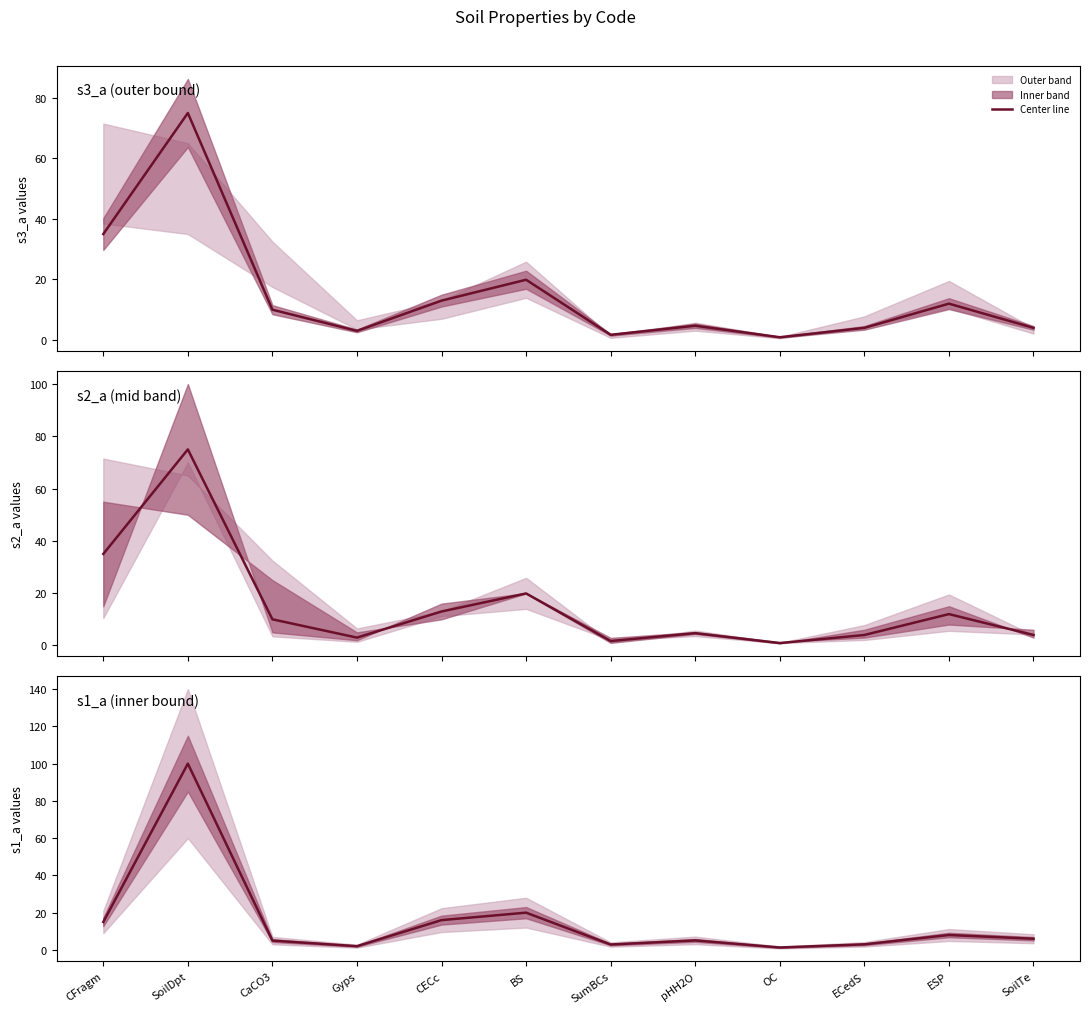

How many values are below 6?

6